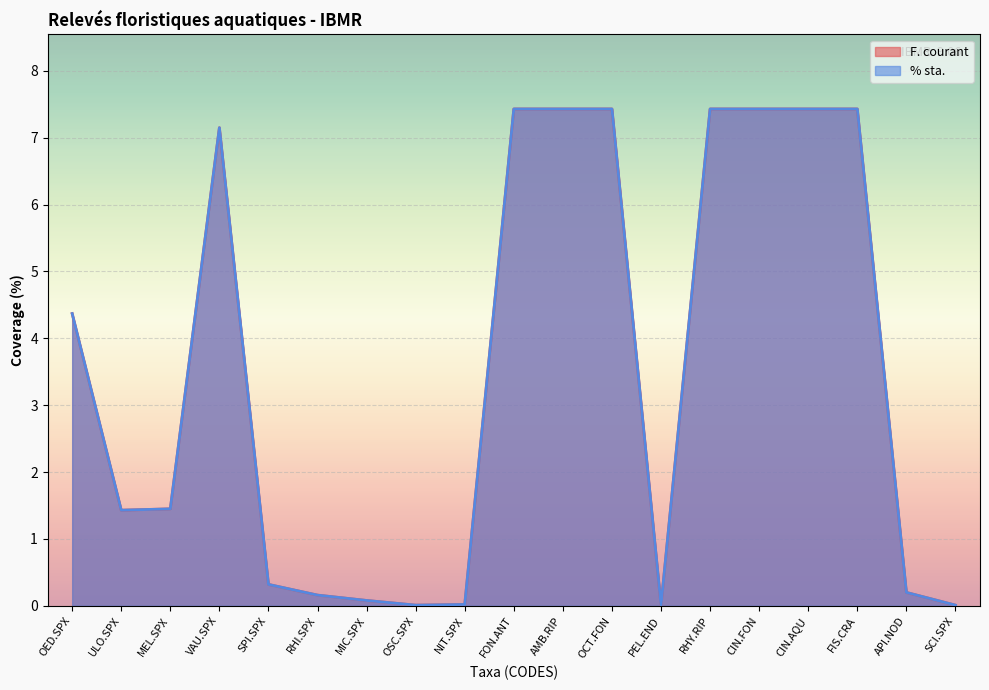

Which series has the largest total across all categories?

F. courant